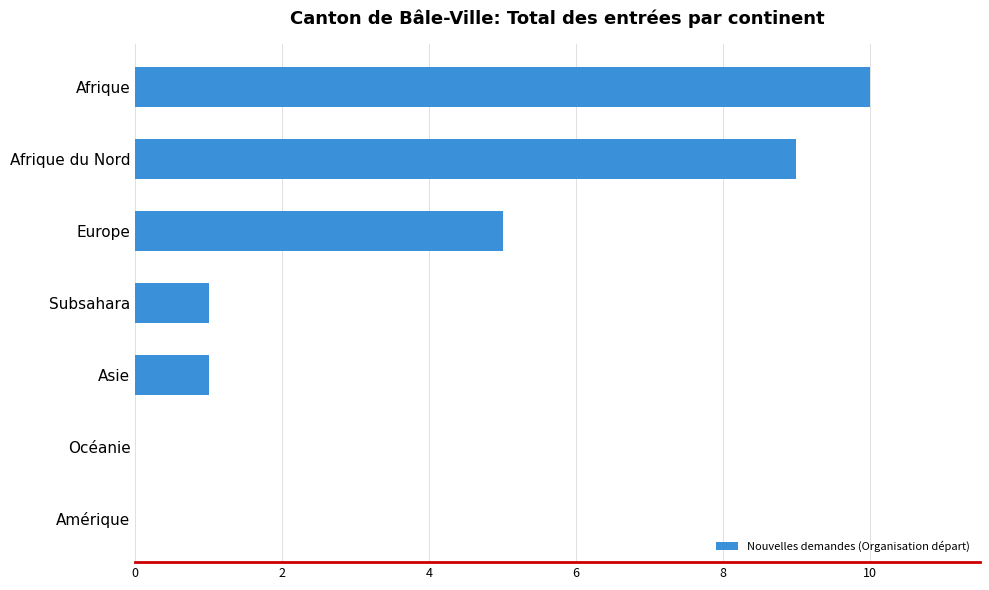

What is the sum of the values at Afrique and Afrique du Nord?

19